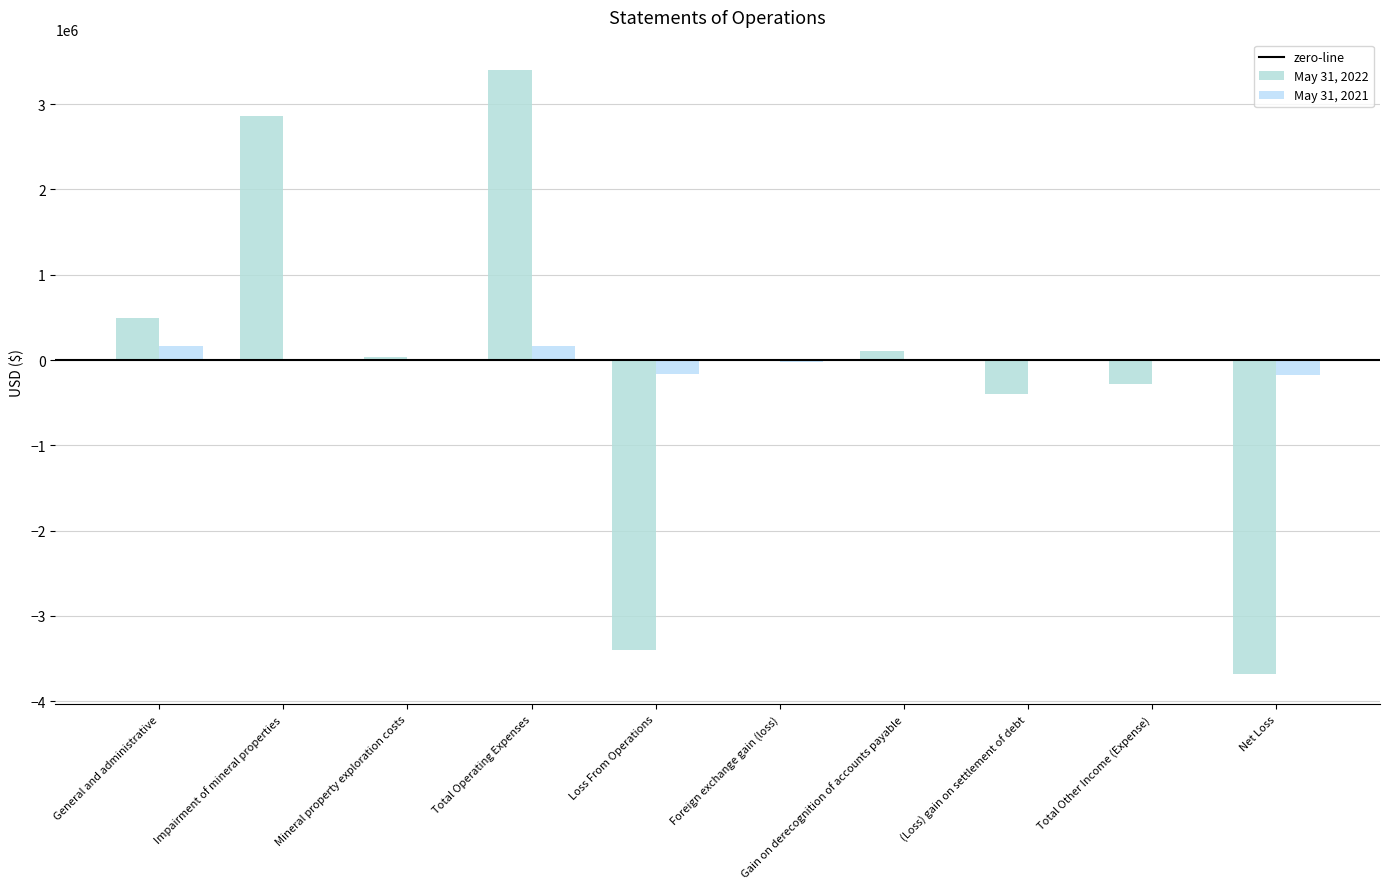

At which category is the sum across all series the highest?

Total Operating Expenses